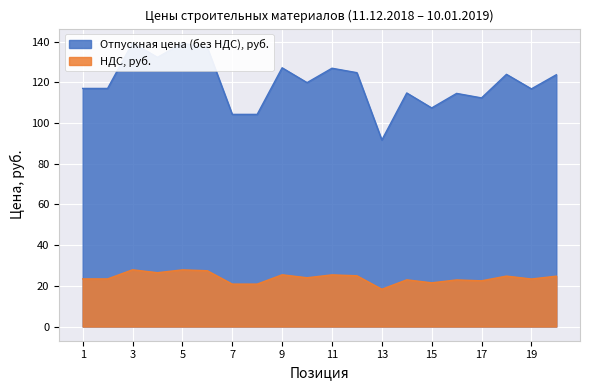

How many distinct data groups are displayed?

2